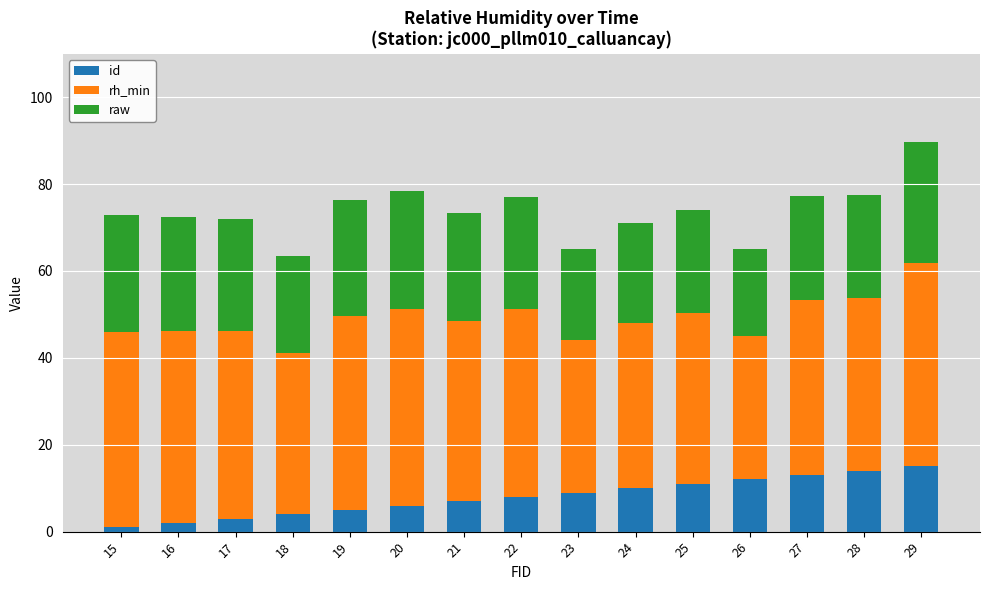

The value of id at 27 is 13.0. True or false?

True